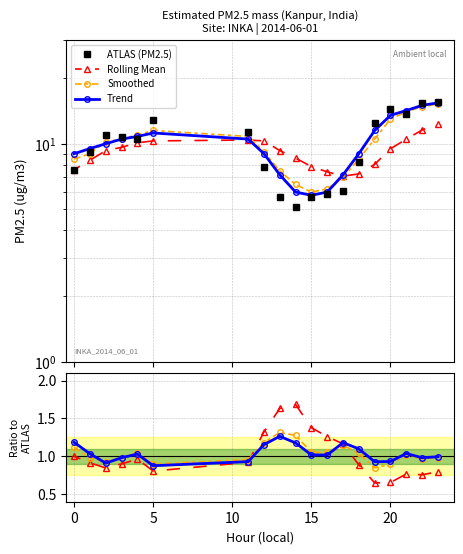

Count the number of data series in this chart.

4